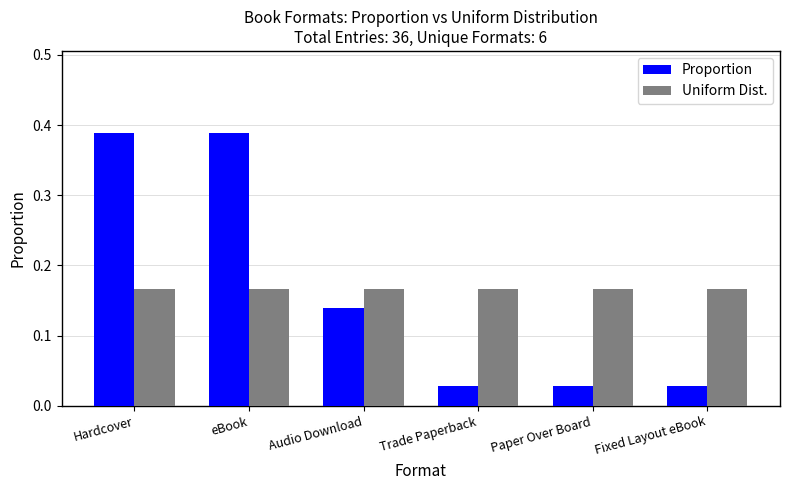

At Fixed Layout eBook, list the series in order from largest to smallest.

Uniform Dist., Proportion